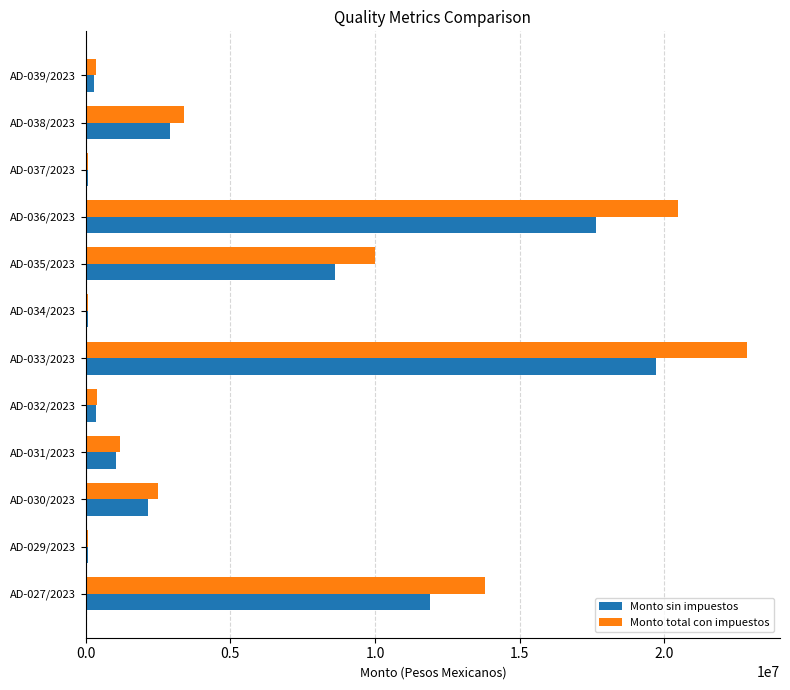

Between AD-035/2023 and AD-037/2023, which series saw the biggest shift?

Monto total con impuestos